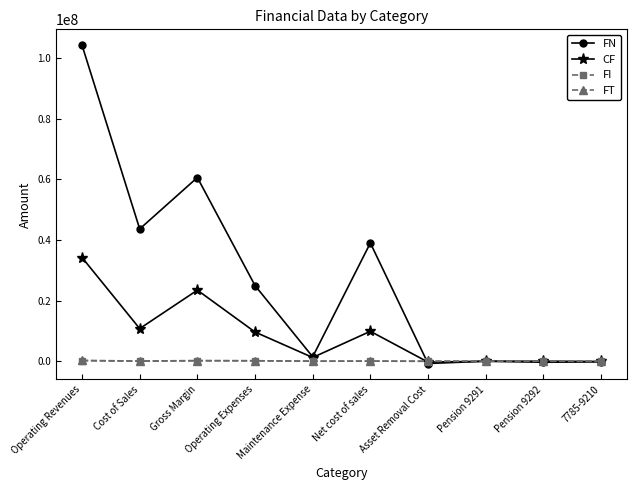

True or false: FT has a value of 285194.0 at Operating Revenues.

True